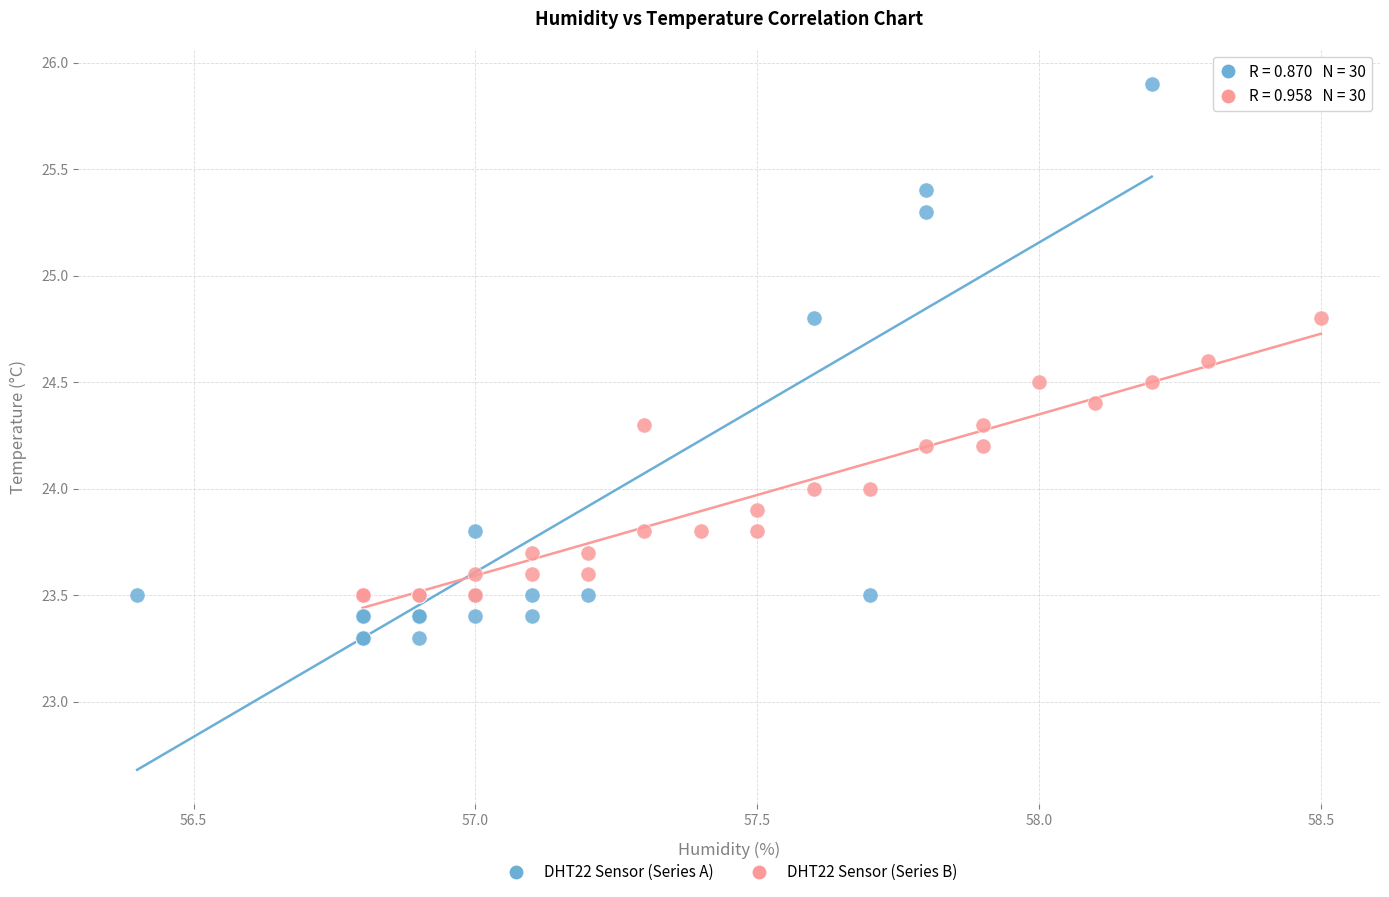

Which series has the largest Y range (max minus min)?

DHT22 Sensor (Series A)